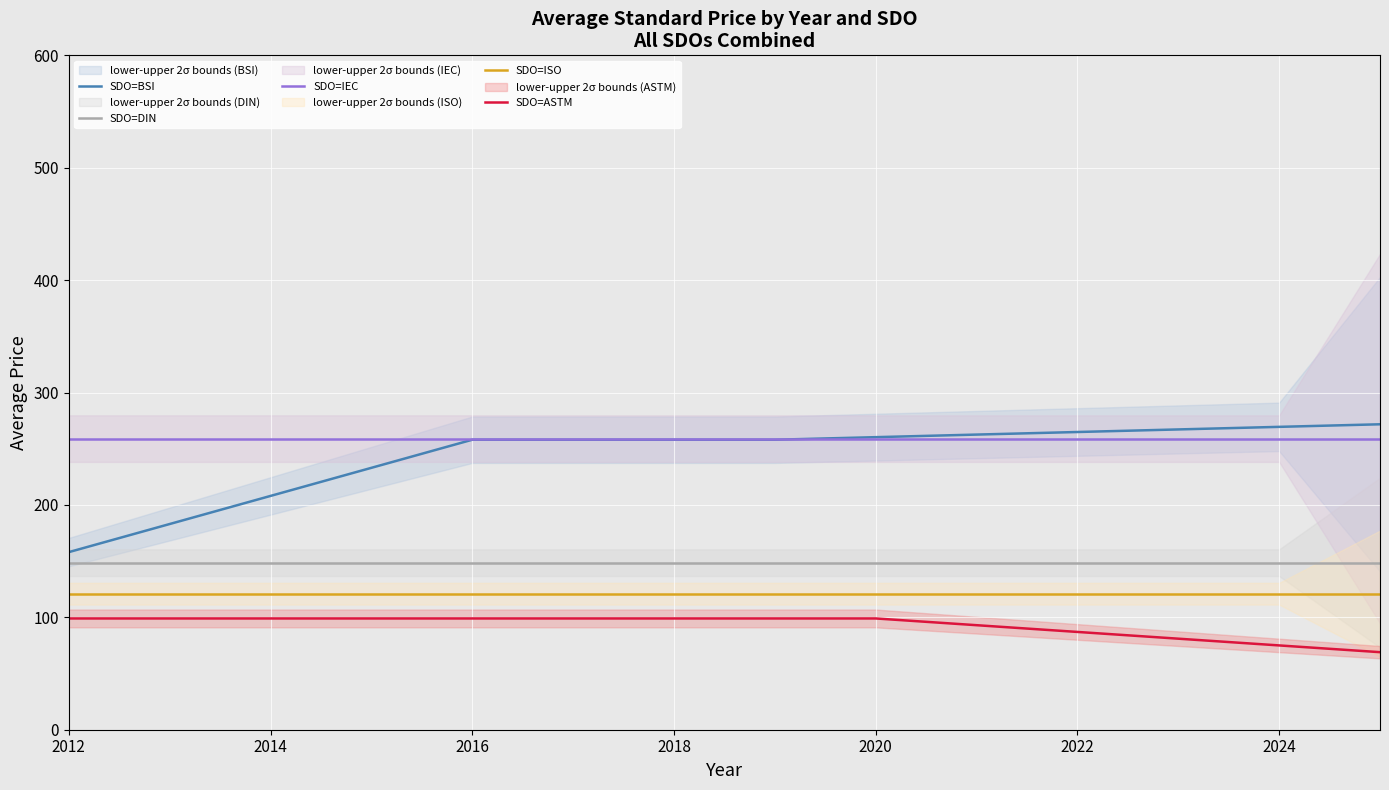

What is the highest value of the SDO=BSI series?

271.8